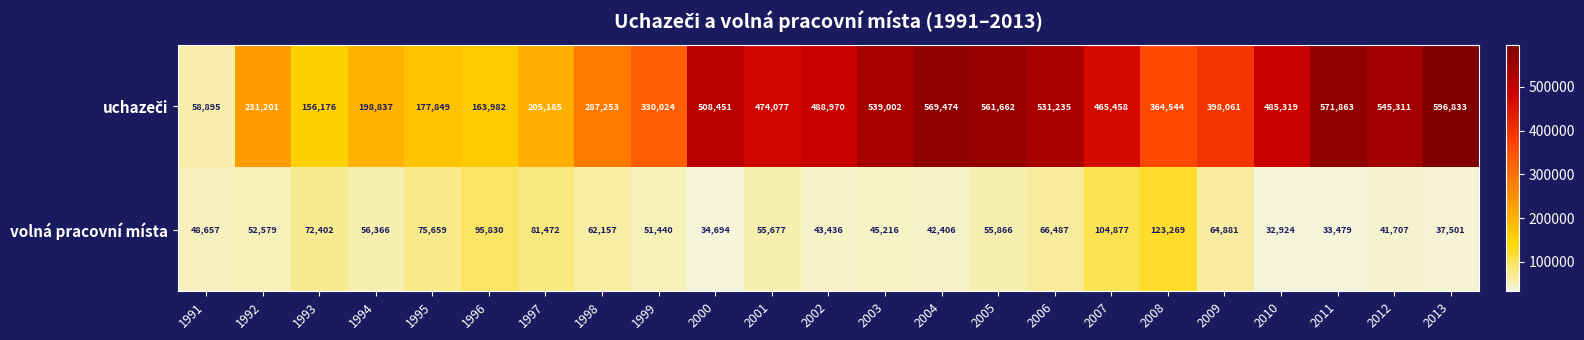

Where is volná pracovní místa nearest to the value 78096?

1995